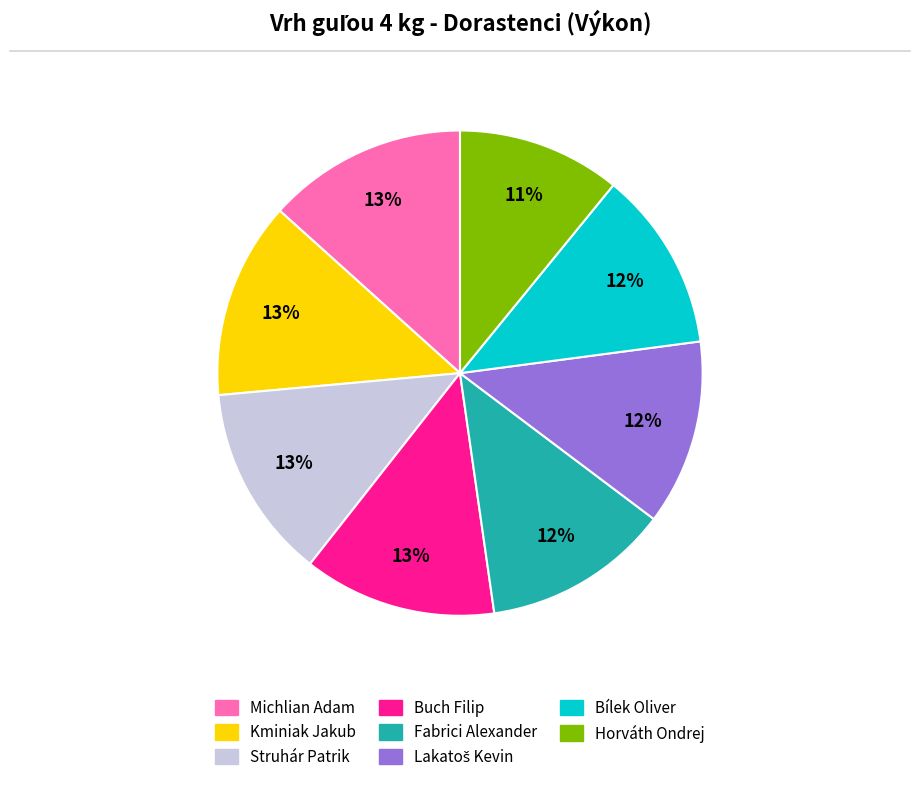

To the nearest percent, what portion does Struhár Patrik represent?

13%